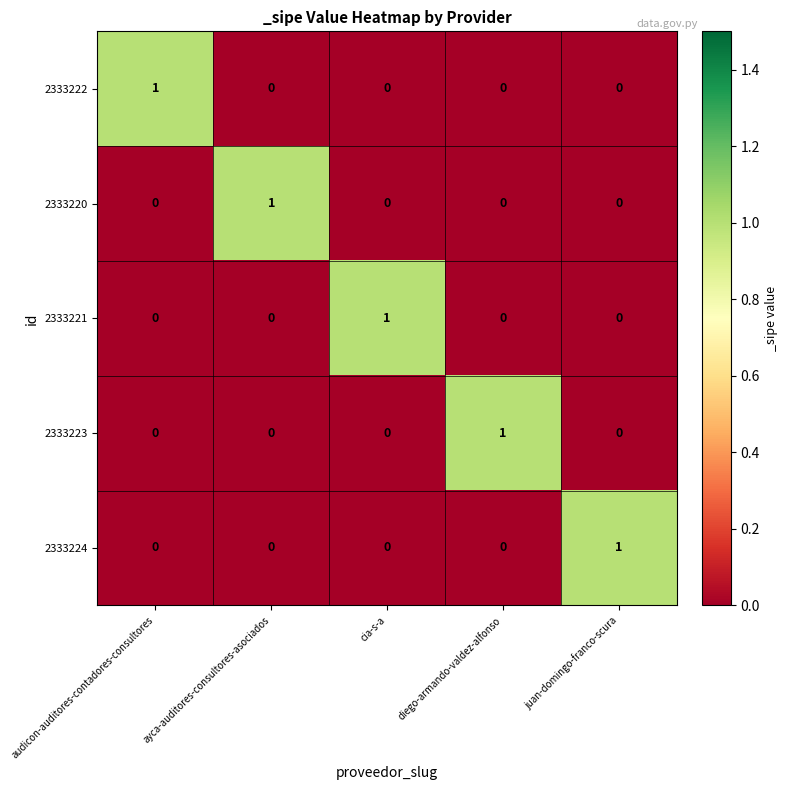

What is the difference between the highest and lowest values at juan-domingo-franco-scura?

1